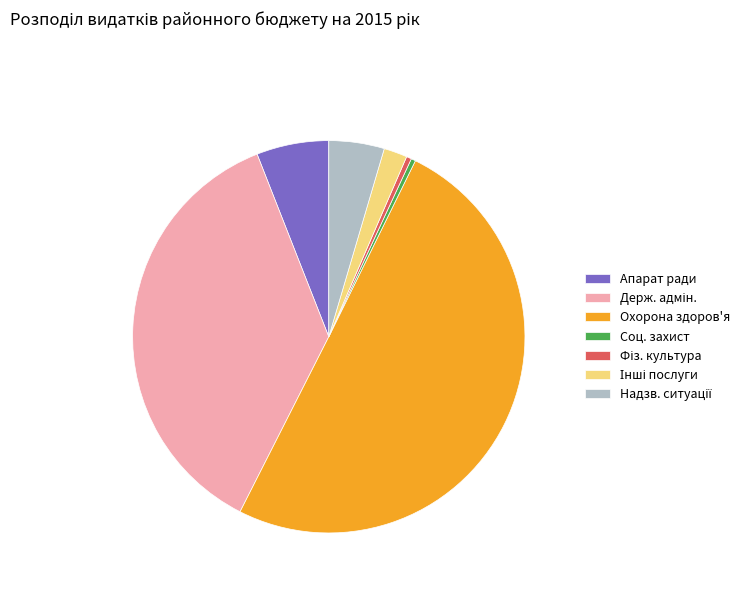

Which slice represents more than half of the pie?

Охорона здоров'я